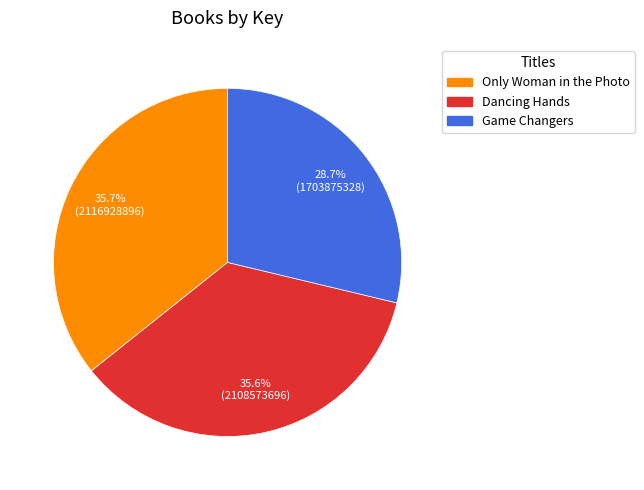

What is the ratio of the value at Only Woman in the Photo to the value at Dancing Hands?

1.0